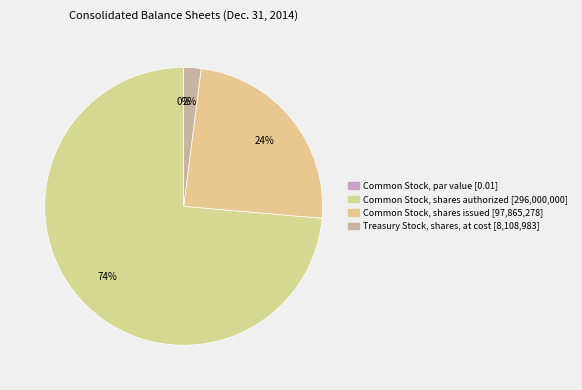

What is the change in value from Common Stock, shares issued to Treasury Stock, shares, at cost?

-89756295.0